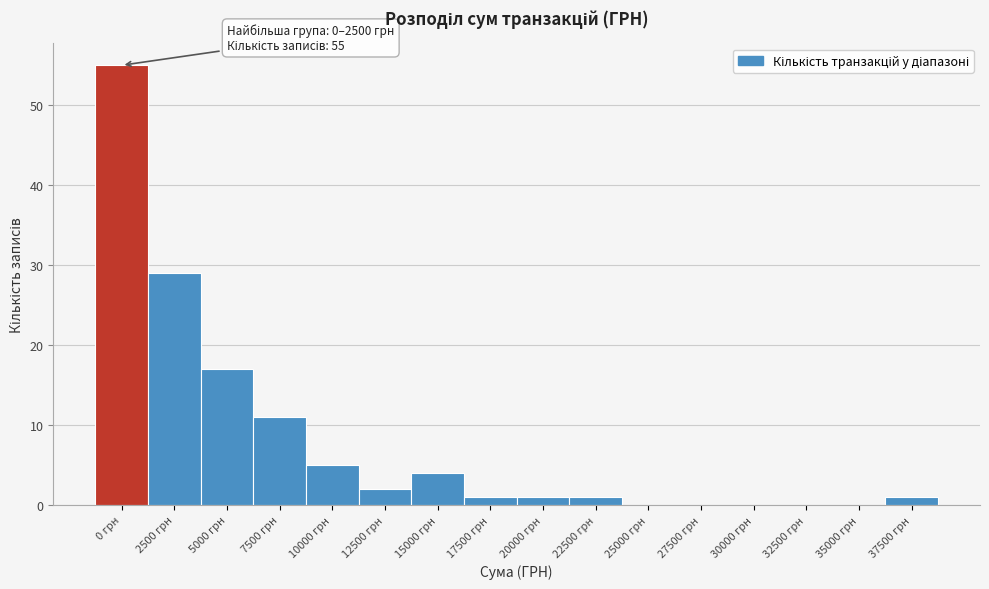

Reading left to right, transcribe all the data shown in this chart.

0 грн=55	2500 грн=29	5000 грн=17	7500 грн=11	10000 грн=5	12500 грн=2	15000 грн=4	17500 грн=1	20000 грн=1	22500 грн=1	25000 грн=0	27500 грн=0	30000 грн=0	32500 грн=0	35000 грн=0	37500 грн=1